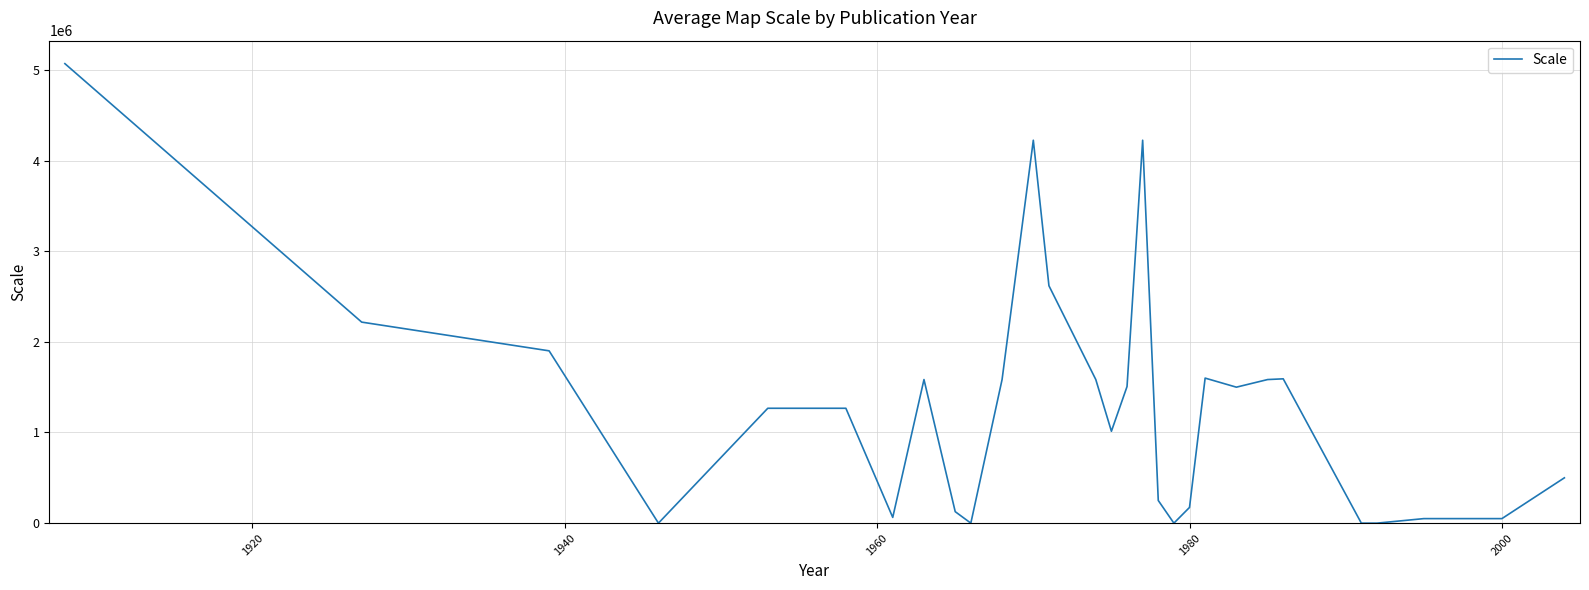

What is the difference between the maximum and minimum values?

5068800.0